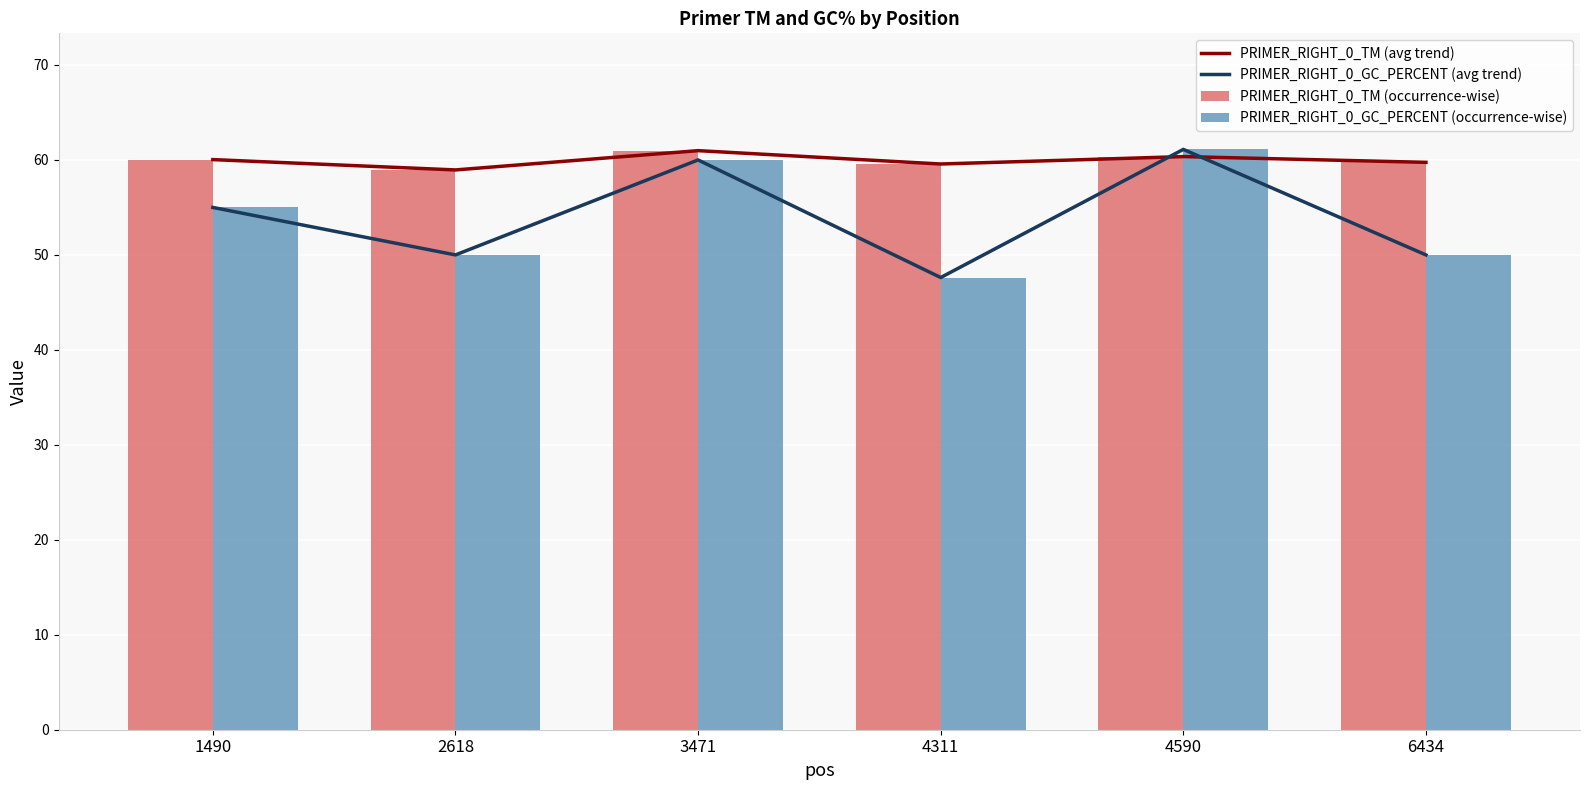

Rank the categories by PRIMER_RIGHT_0_GC_PERCENT (avg trend) value from highest to lowest.

4590, 3471, 1490, 2618, 6434, 4311